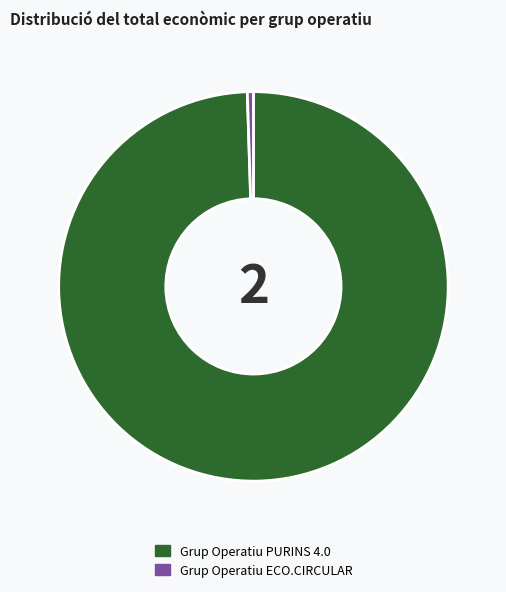

Approximately how many times larger is the value at Grup Operatiu PURINS 4.0 compared to Grup Operatiu ECO.CIRCULAR?

198.0